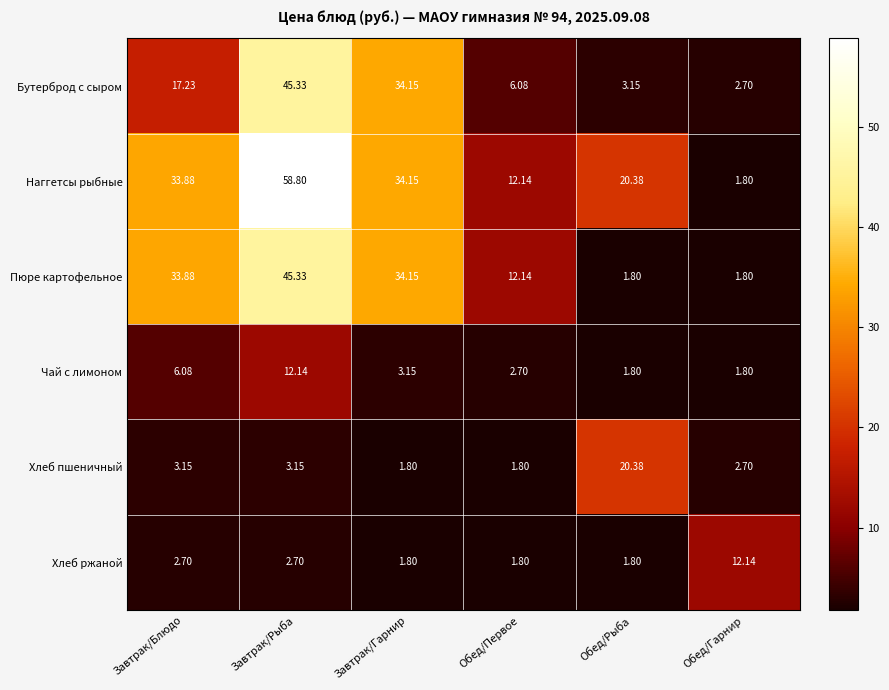

At which label is Бутерброд с сыром closest to 24?

Завтрак/Блюдо